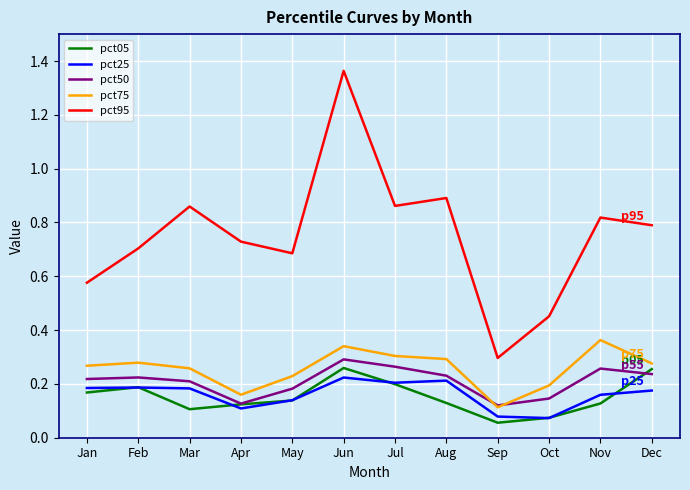

Which category has the highest value across all series?

Jun